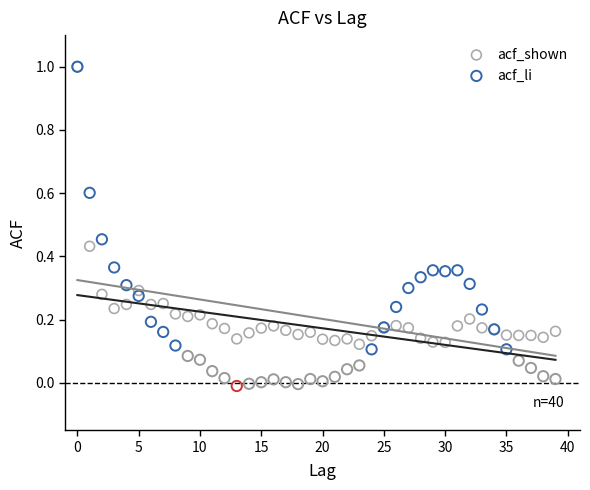

What are all the series names shown in the legend?

acf_shown, acf_li